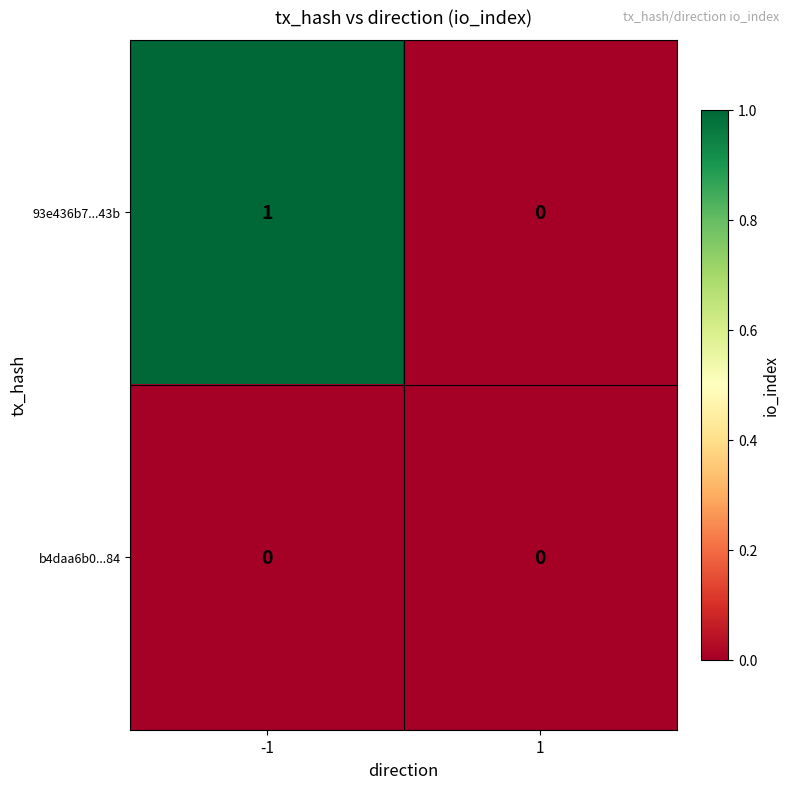

Rank the series by their average value, from highest to lowest.

93e436b7...43b, b4daa6b0...84